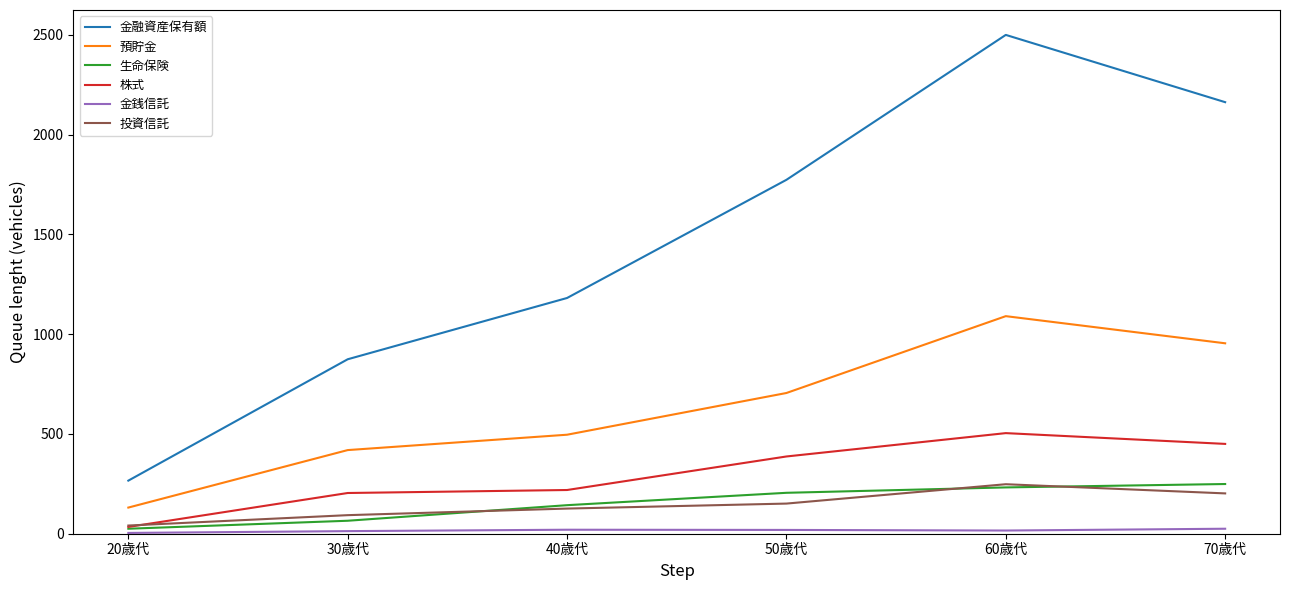

After their last crossing, which series has the higher values: 生命保険 or 投資信託?

生命保険